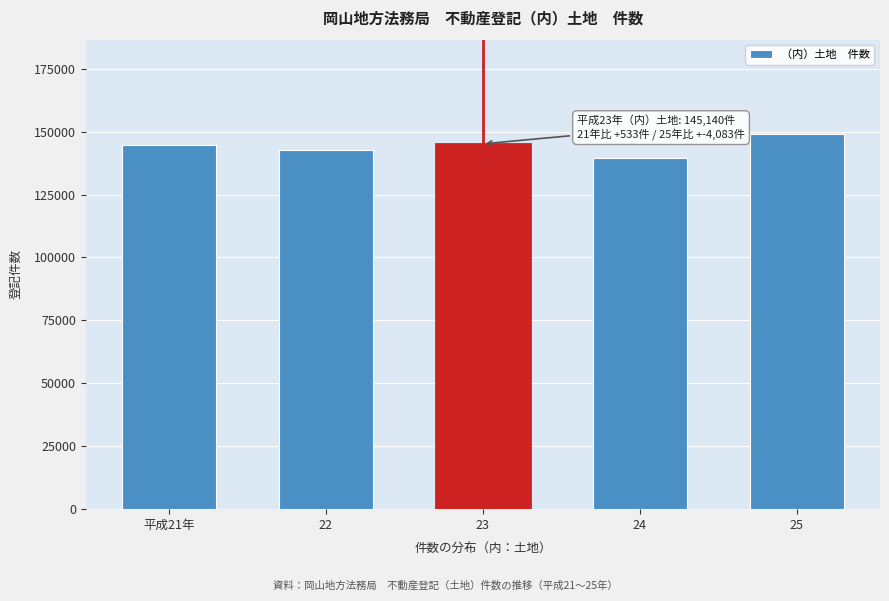

What is the sum of the values at 22 and 24?

282449